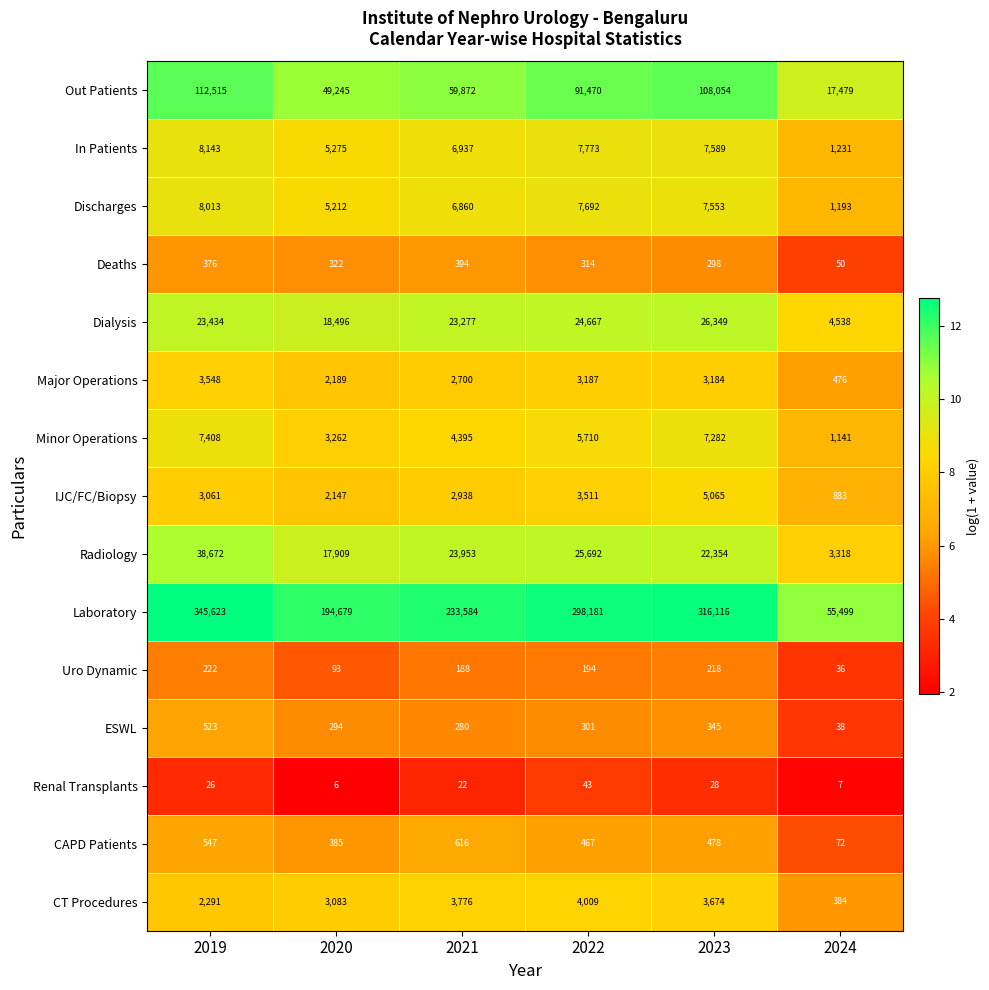

What is the difference between the CT Procedures values at 2019 and 2024?

1907